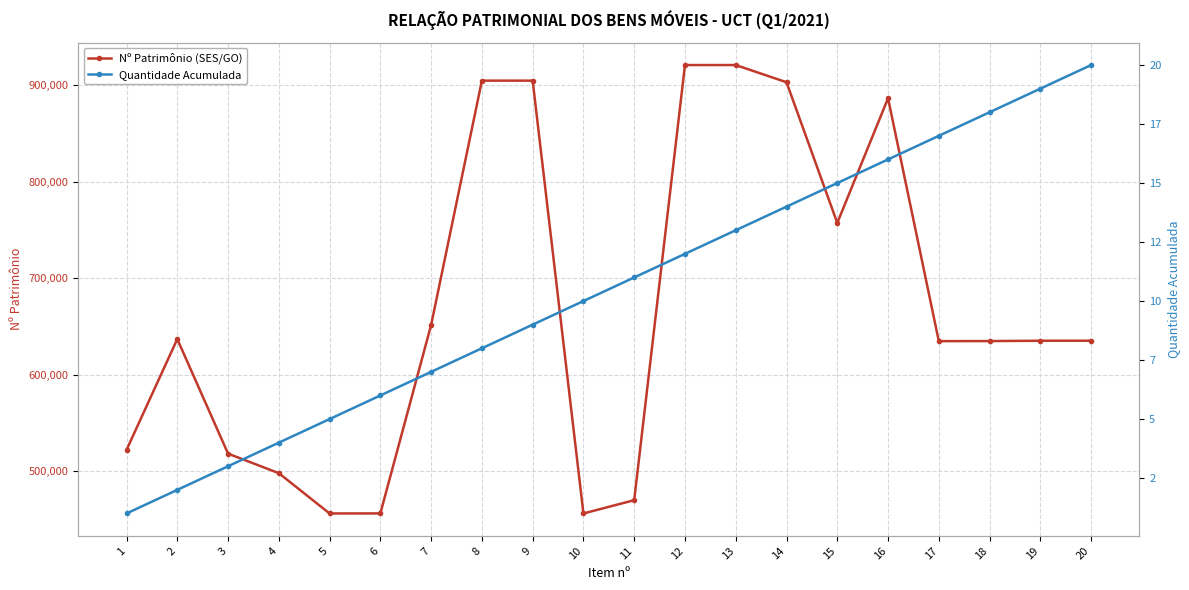

What is the lowest value of the Quantidade Acumulada series?

1